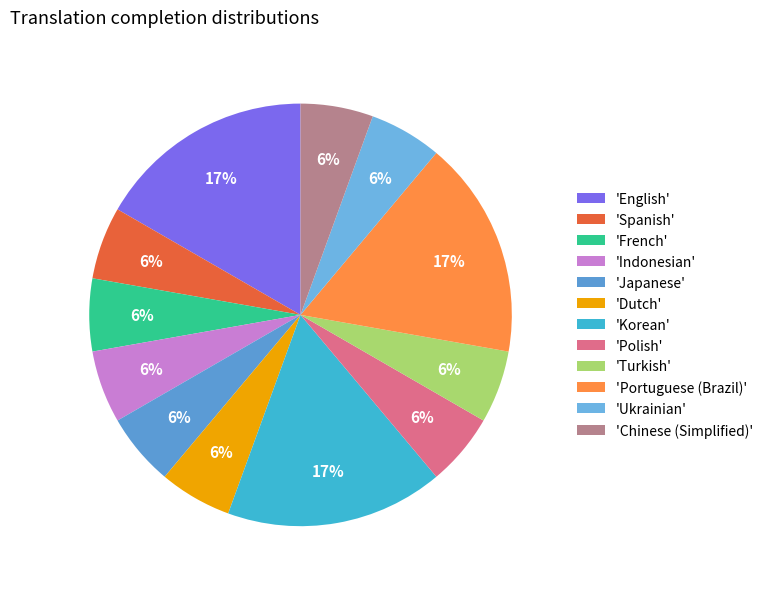

Which slice is the largest?

English